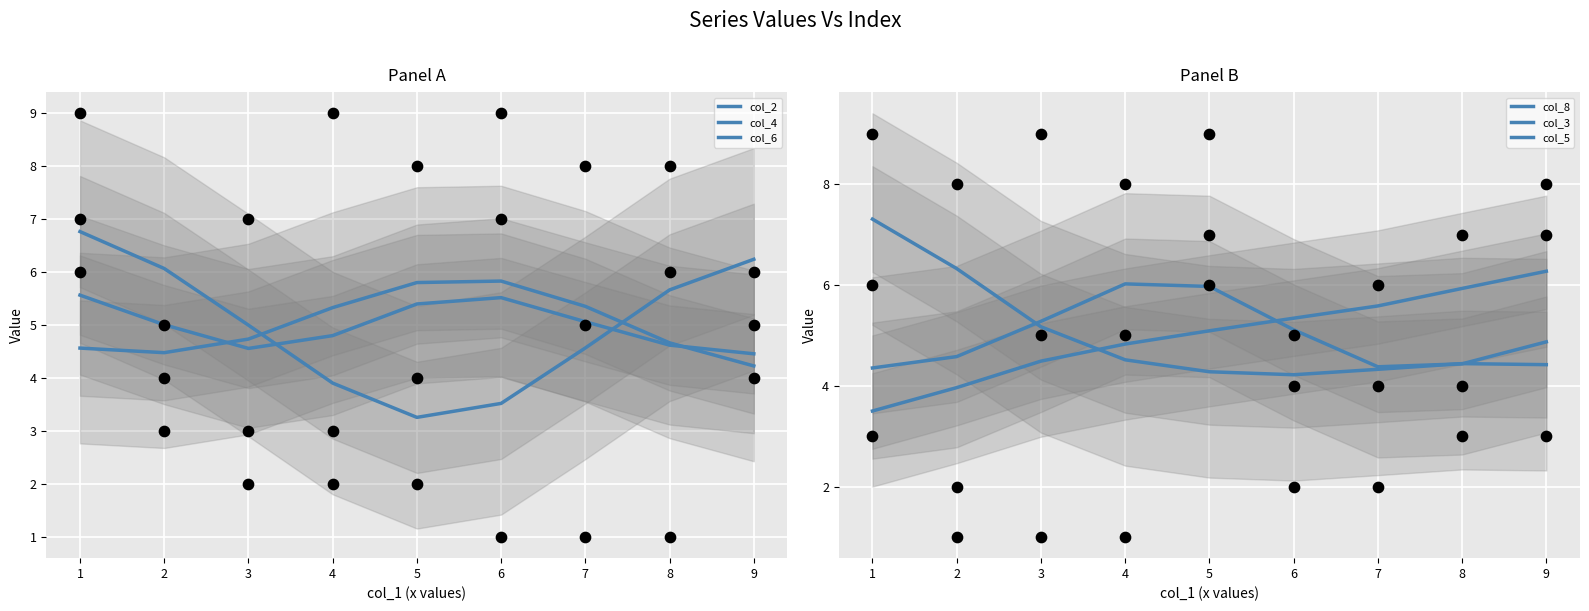

Which series reaches the minimum Y coordinate?

col_6